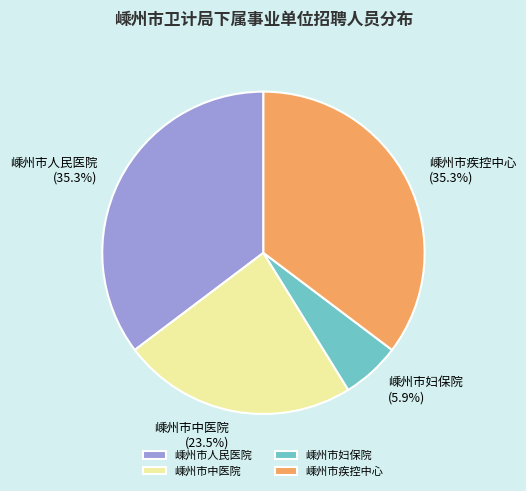

Is there a majority slice in this chart?

No